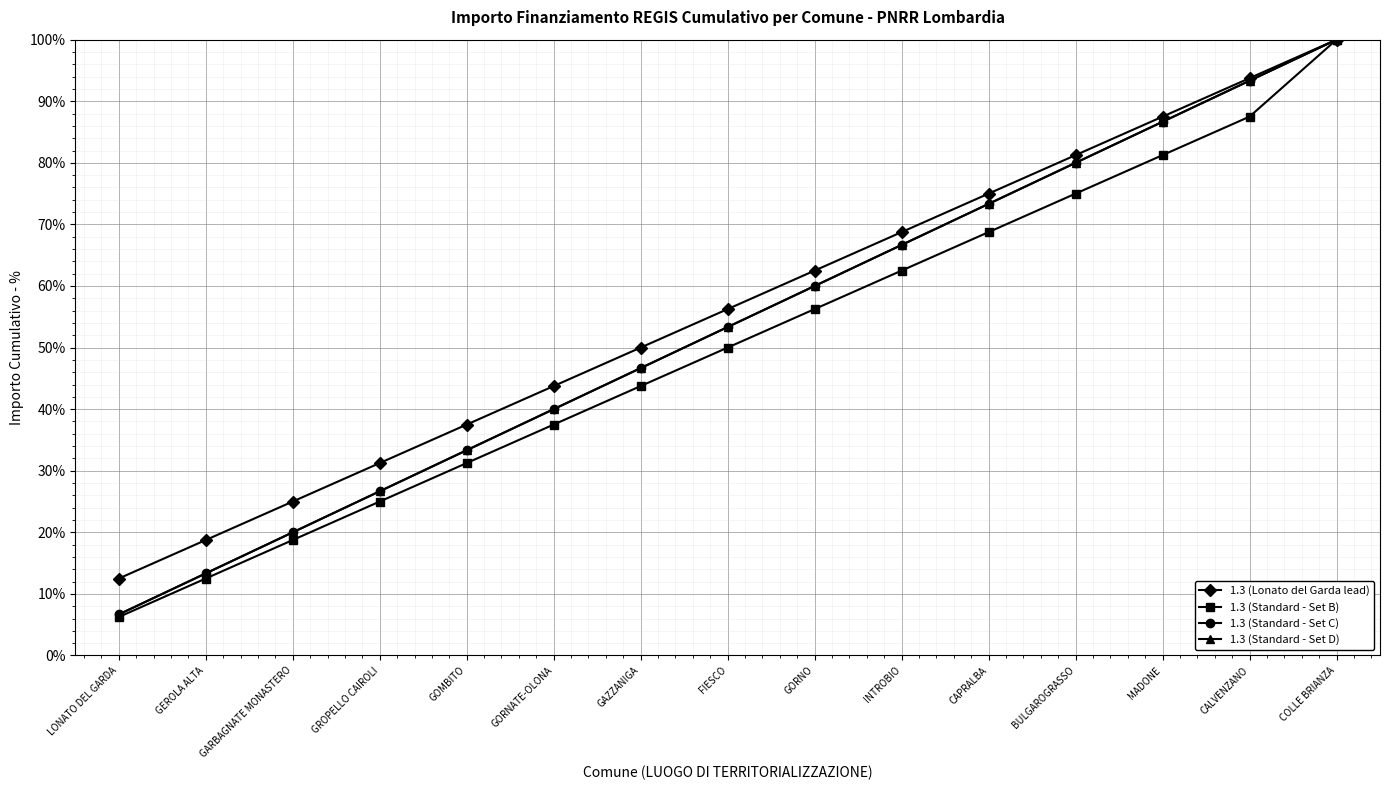

What is the sum of the 1.3 (Lonato del Garda lead) values at GOMBITO and LONATO DEL GARDA?

50.0